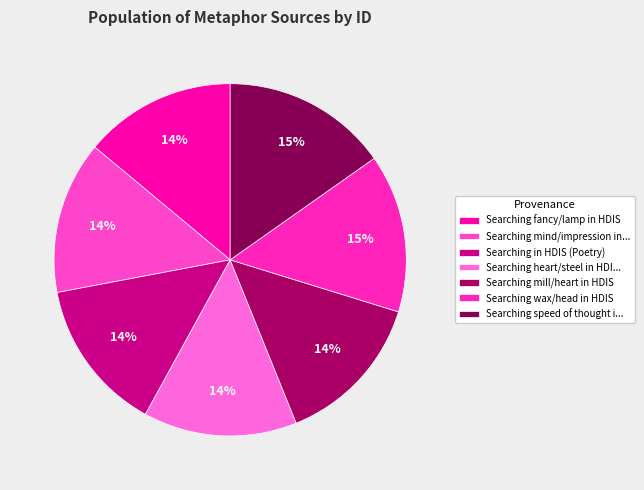

Is there a majority slice in this chart?

No